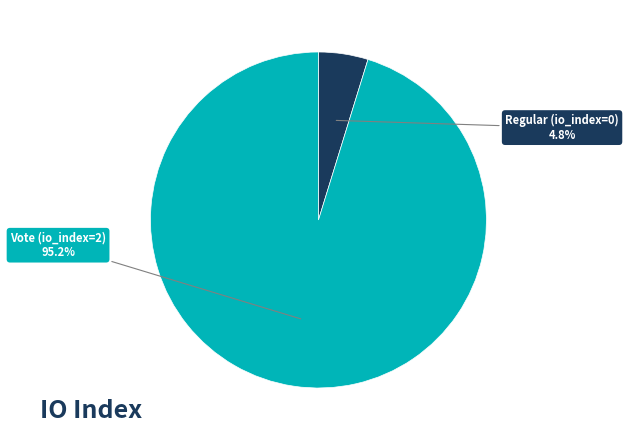

Is there any slice that represents more than half of the pie?

Yes